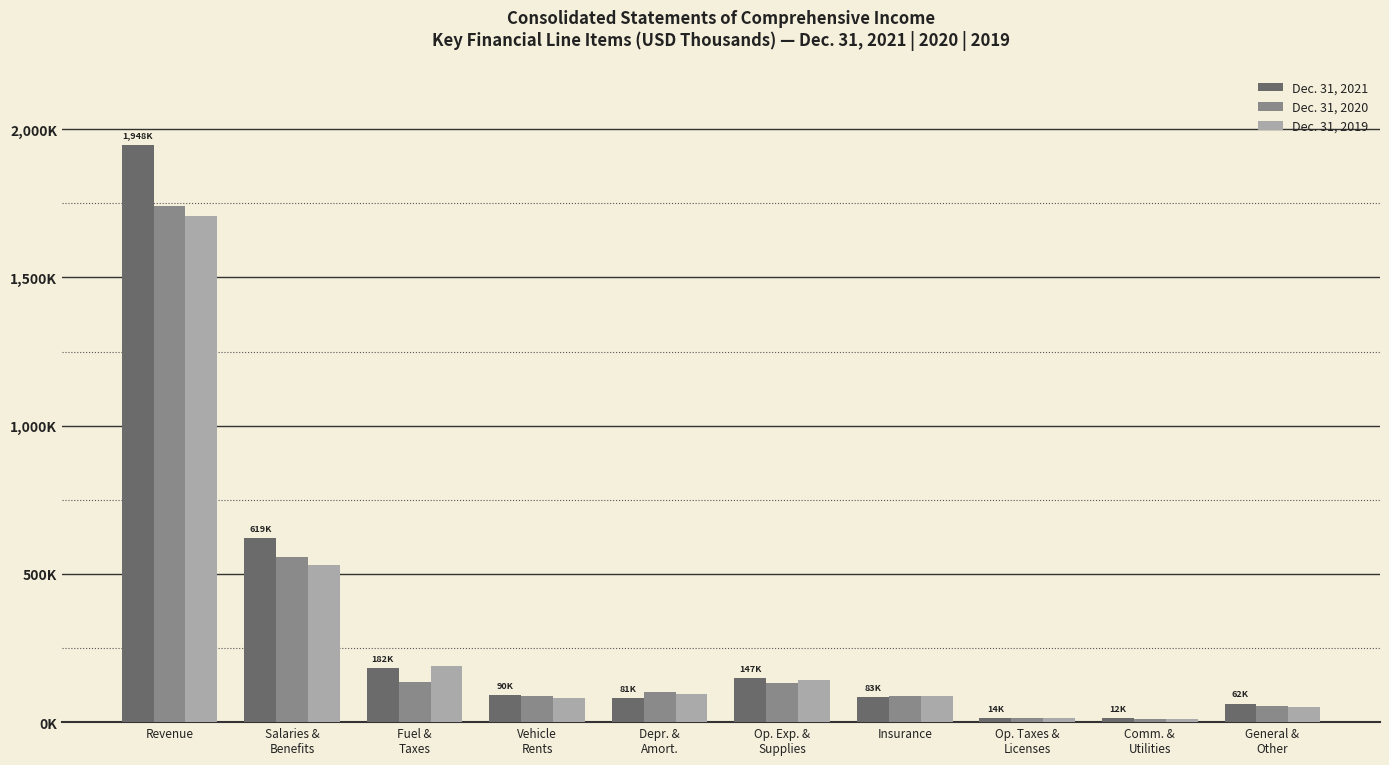

What are all the series names shown in the legend?

Dec. 31, 2021, Dec. 31, 2020, Dec. 31, 2019